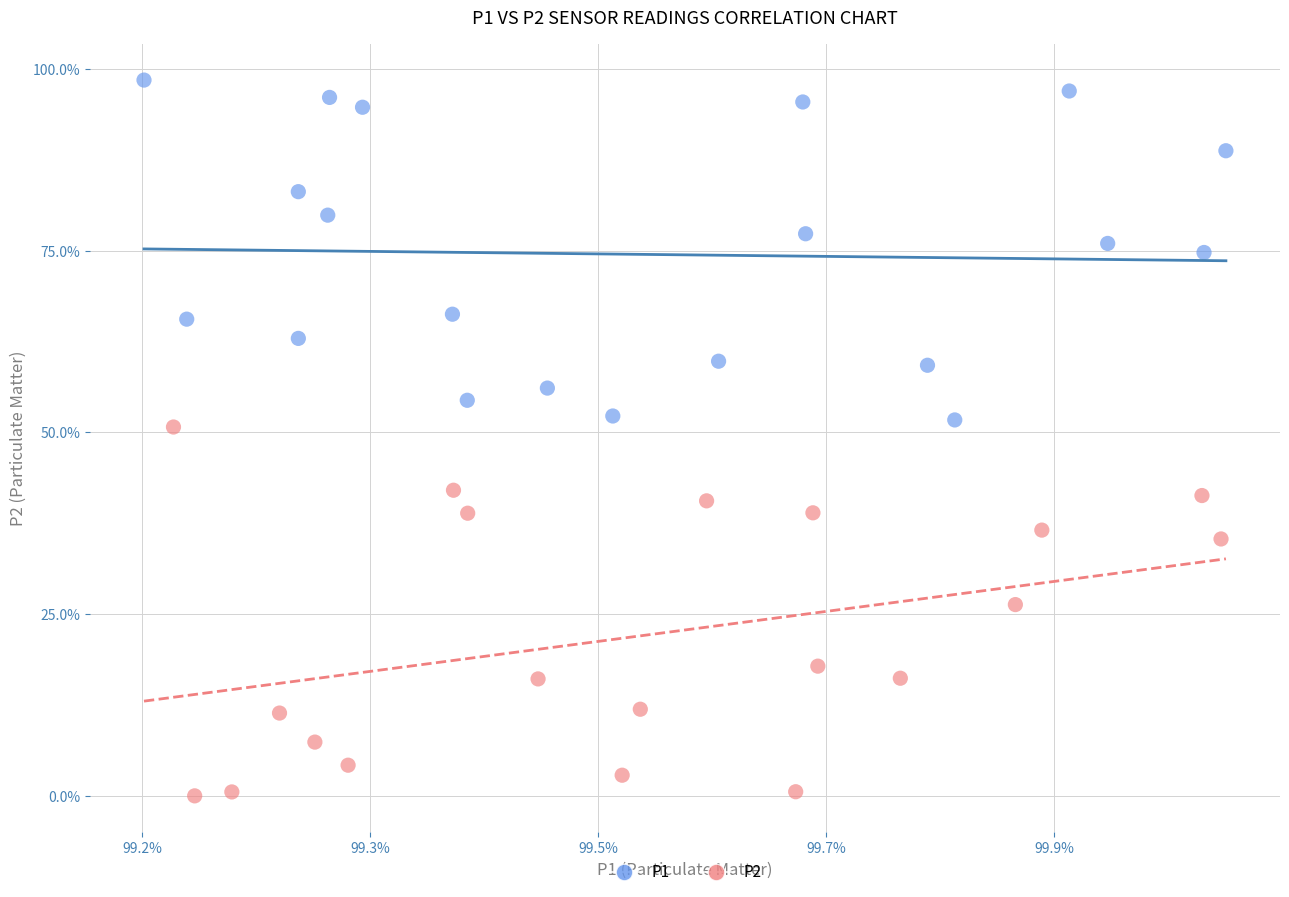

Which series contains the lowest Y value?

P2